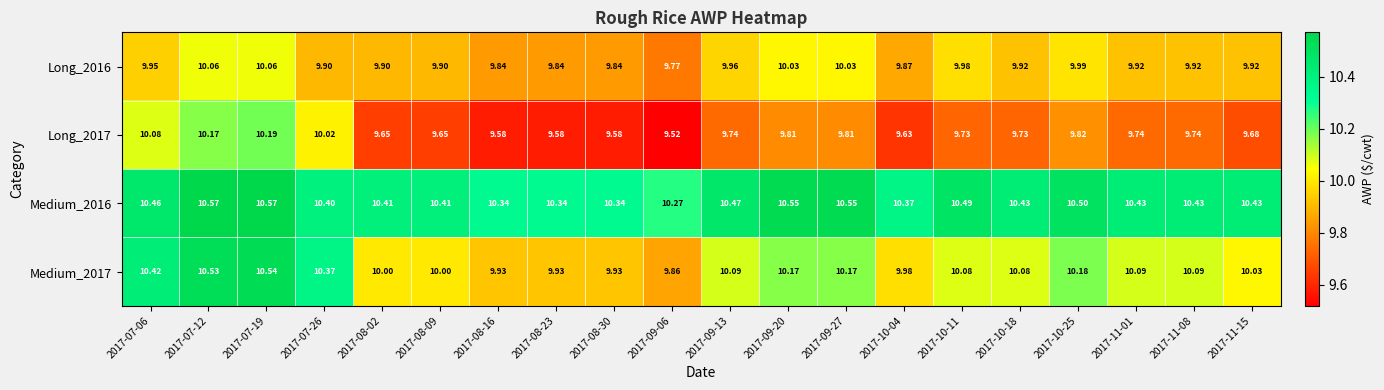

Is the value of Long_2016 at 2017-11-01 greater than the value of Long_2017 at 2017-10-18?

Yes